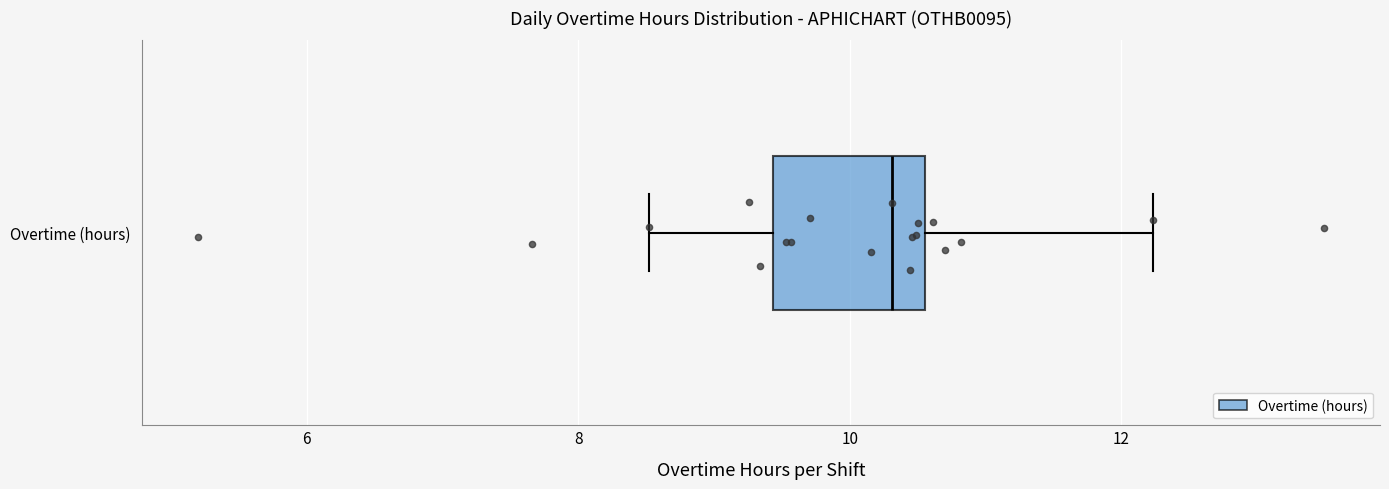

Read this box plot against the x-axis: the position of the median line, the range covered by the box, and the ends of both whiskers. The values are not printed on the chart, so give them approximately, as read against the axis.

median 10.4, box 9.4 to 10.6, whiskers 8.6 to 12.2